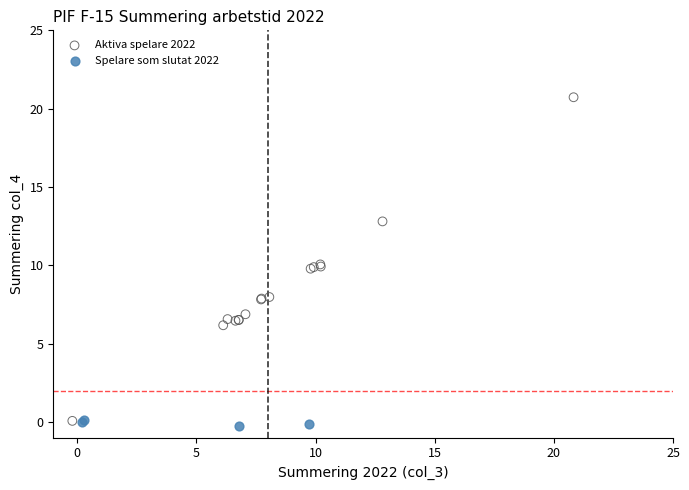

Which series contains the highest Y value?

Aktiva spelare 2022